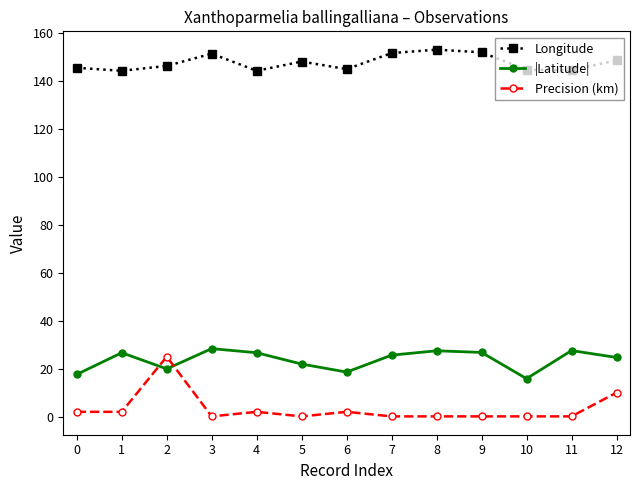

What is the difference between the highest and lowest values at 2?

126.3